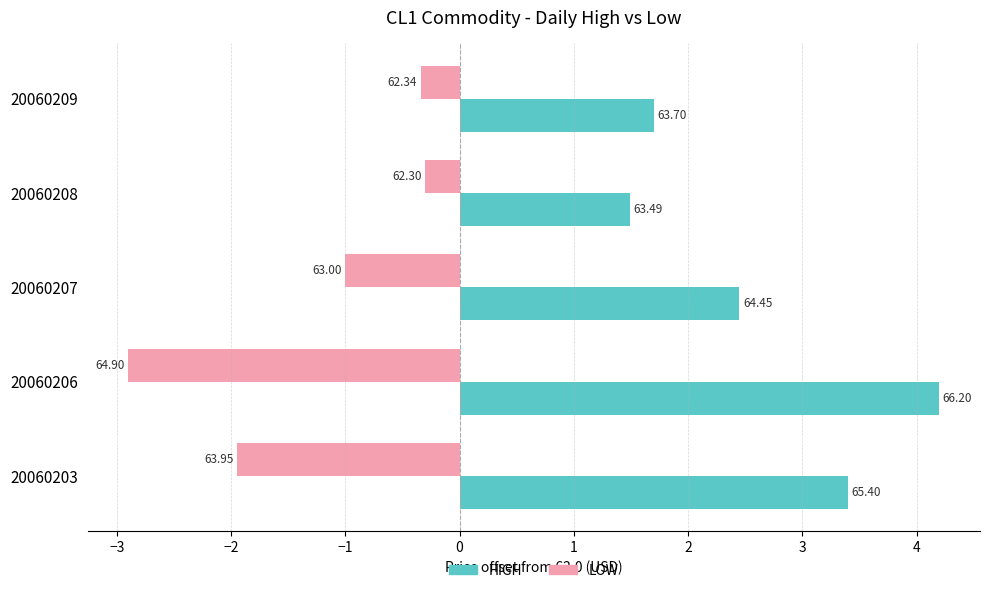

What are all the series names shown in the legend?

HIGH, LOW